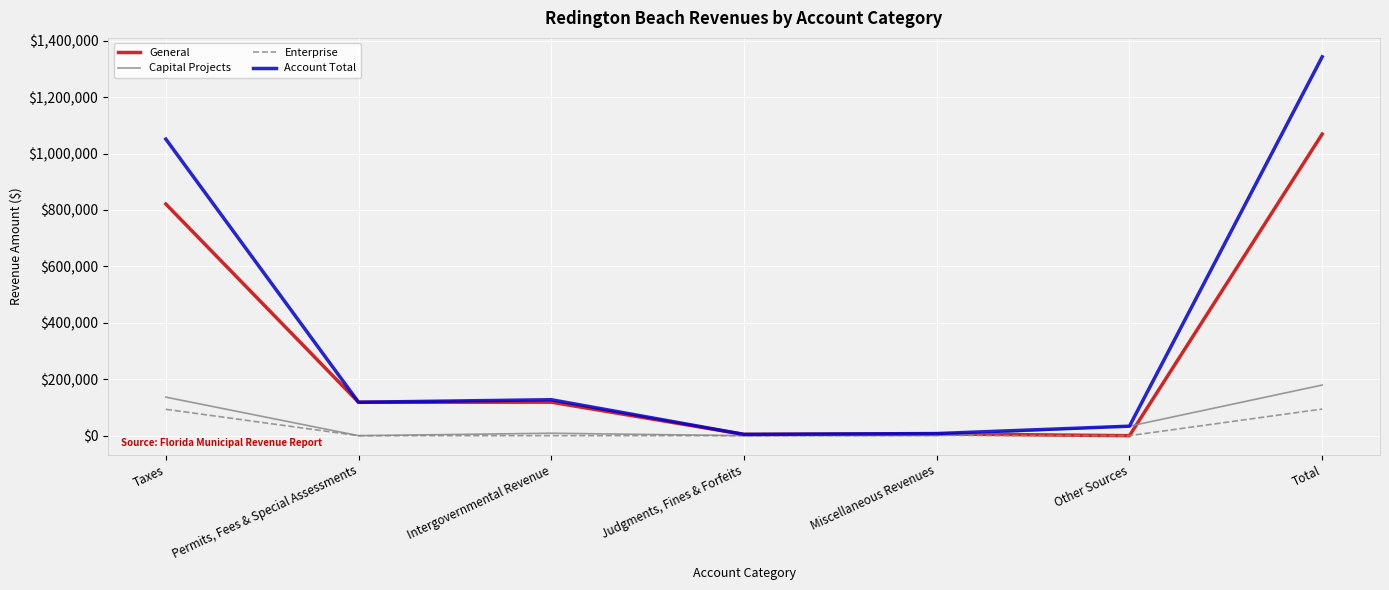

What is the sum of the Account Total values at Total and Other Sources?

1376250